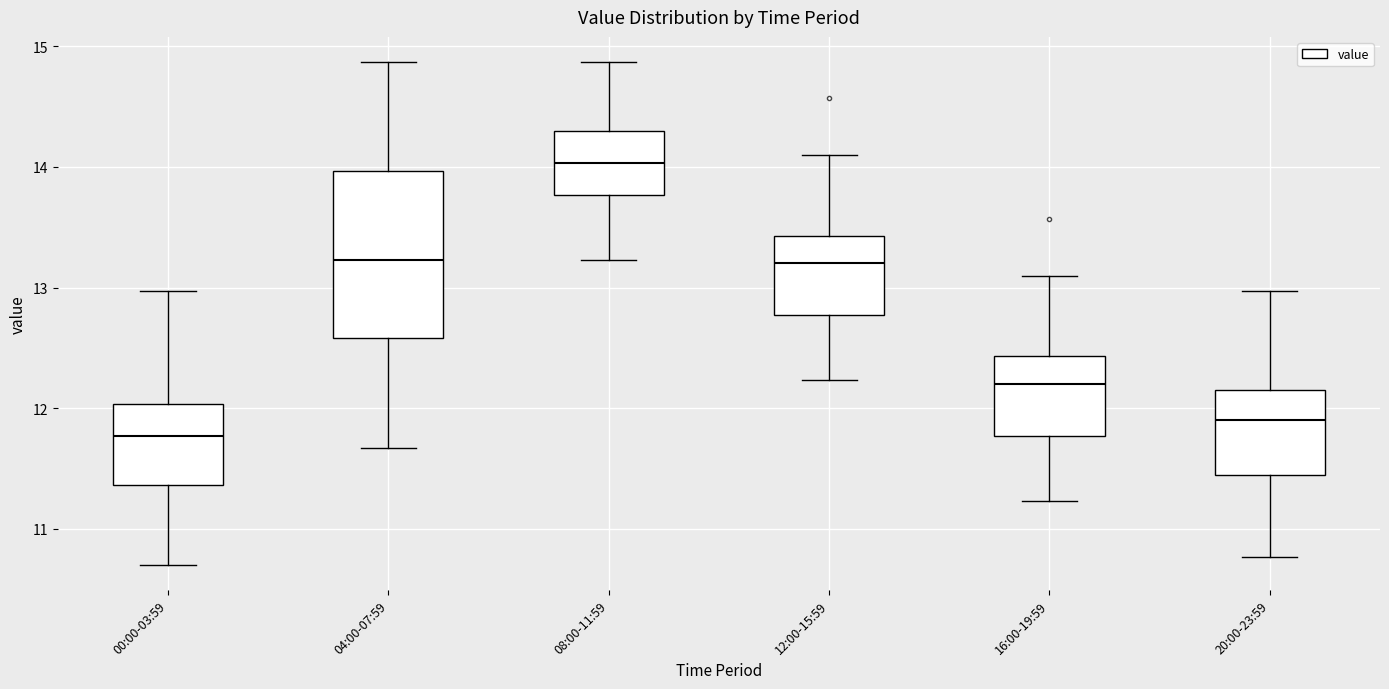

Reading left to right, read every box against the y-axis: the position of its median line, the range the box covers, and the ends of its whiskers. The values are not printed on the chart, so give them approximately, as read against the axis.

00:00-03:59: median 11.8, box 11.4 to 12.0, whiskers 10.7 to 13.0
04:00-07:59: median 13.2, box 12.6 to 14.0, whiskers 11.7 to 14.9
08:00-11:59: median 14.0, box 13.8 to 14.3, whiskers 13.2 to 14.9
12:00-15:59: median 13.2, box 12.8 to 13.4, whiskers 12.2 to 14.1
16:00-19:59: median 12.2, box 11.8 to 12.4, whiskers 11.2 to 13.1
20:00-23:59: median 11.9, box 11.5 to 12.2, whiskers 10.8 to 13.0